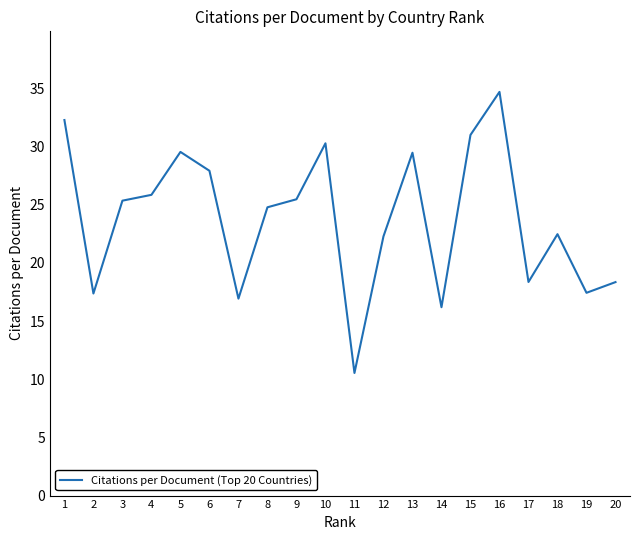

Approximately how many times larger is the value at 10 compared to 1?

0.9